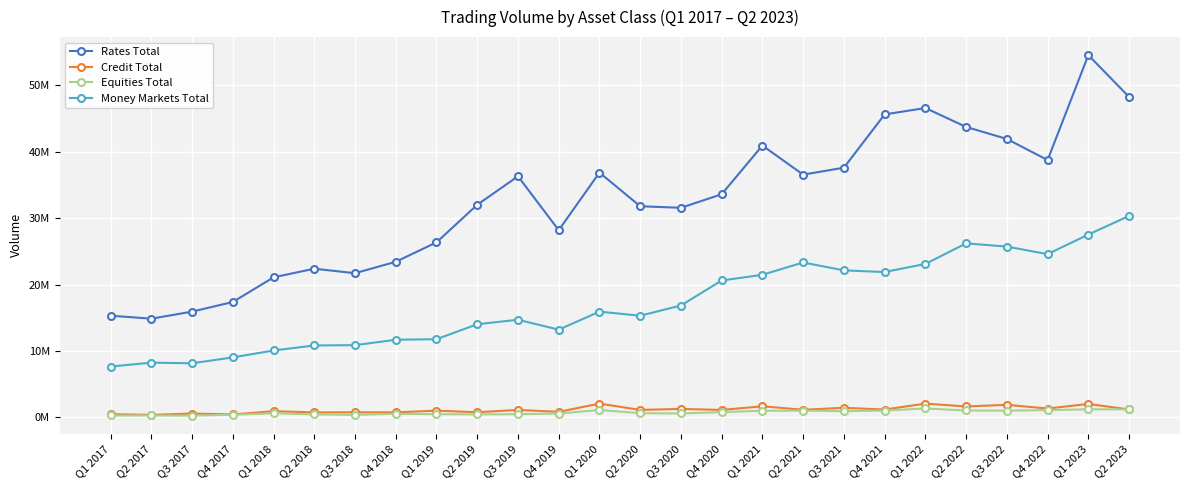

True or false: Credit Total and Money Markets Total cross at least once.

False